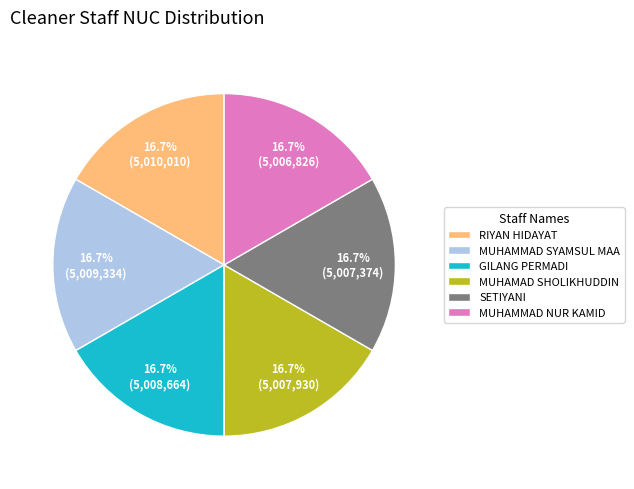

How many slices are in this pie chart?

6